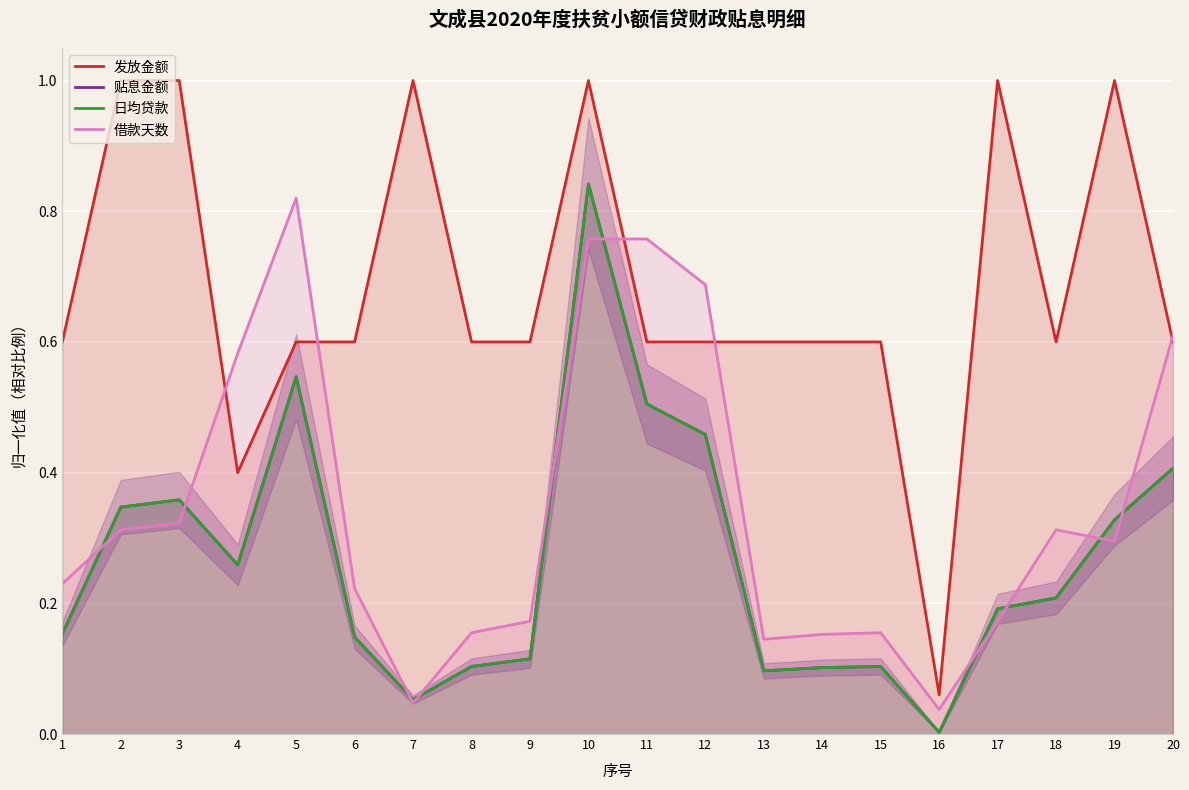

Reading left to right, list all the values displayed in this chart.

发放金额: 1=0.6	2=1.0	3=1.0	4=0.4	5=0.6	6=0.6	7=1.0	8=0.6	9=0.6	10=1.0	11=0.6	12=0.6	13=0.6	14=0.6	15=0.6	16=0.1	17=1.0	18=0.6	19=1.0	20=0.6
贴息金额: 1=0.2	2=0.3	3=0.4	4=0.3	5=0.5	6=0.1	7=0.1	8=0.1	9=0.1	10=0.8	11=0.5	12=0.5	13=0.1	14=0.1	15=0.1	16=0.0	17=0.2	18=0.2	19=0.3	20=0.4
日均贷款: 1=0.2	2=0.3	3=0.4	4=0.3	5=0.5	6=0.1	7=0.1	8=0.1	9=0.1	10=0.8	11=0.5	12=0.5	13=0.1	14=0.1	15=0.1	16=0.0	17=0.2	18=0.2	19=0.3	20=0.4
借款天数: 1=0.2	2=0.3	3=0.3	4=0.6	5=0.8	6=0.2	7=0.0	8=0.2	9=0.2	10=0.8	11=0.8	12=0.7	13=0.1	14=0.2	15=0.2	16=0.0	17=0.2	18=0.3	19=0.3	20=0.6